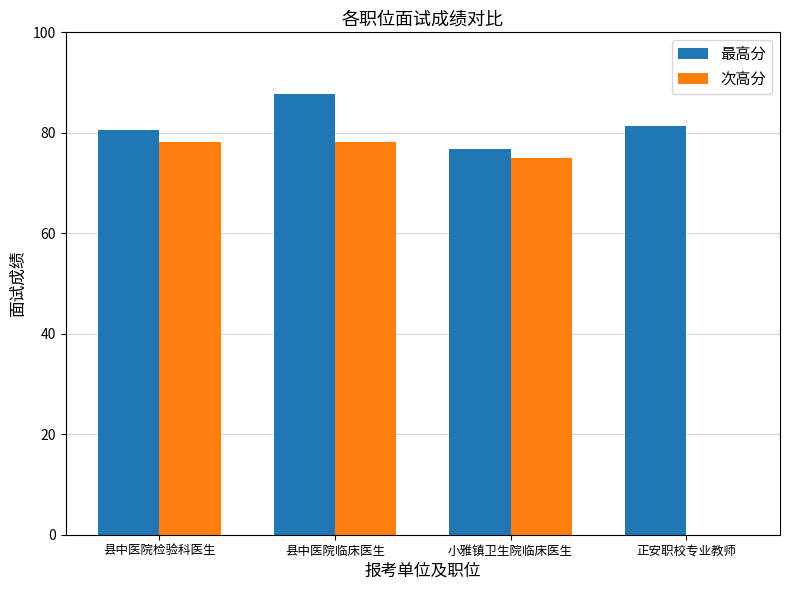

Where is 次高分 nearest to the value 39?

小雅镇卫生院临床医生